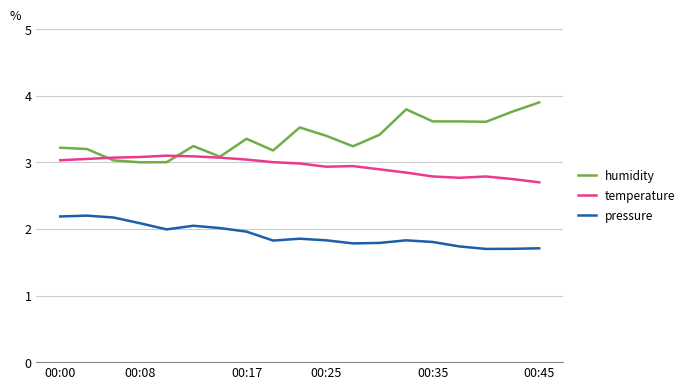

Which series has the largest total across all categories?

humidity